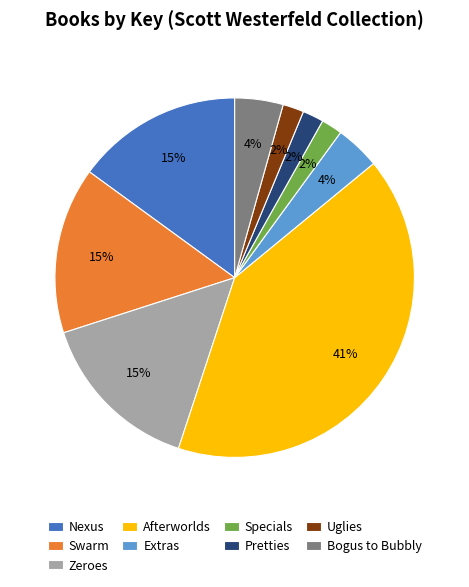

What percentage is the Pretties slice, to the nearest percent?

2%